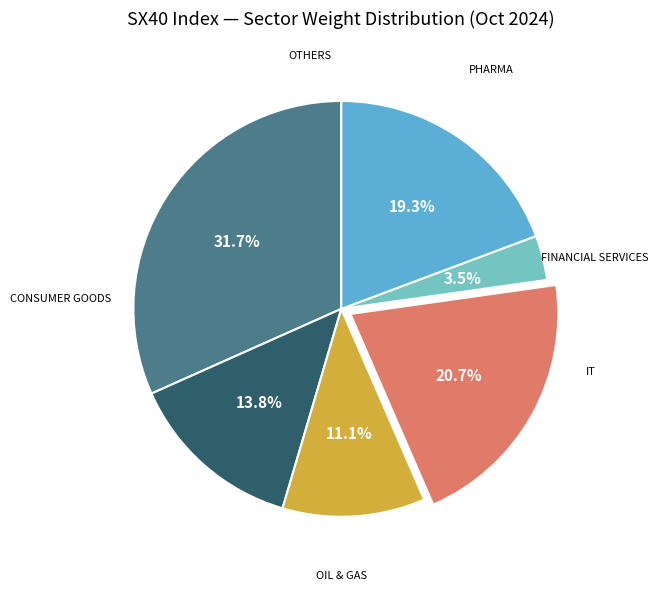

Does any single category account for the majority?

No